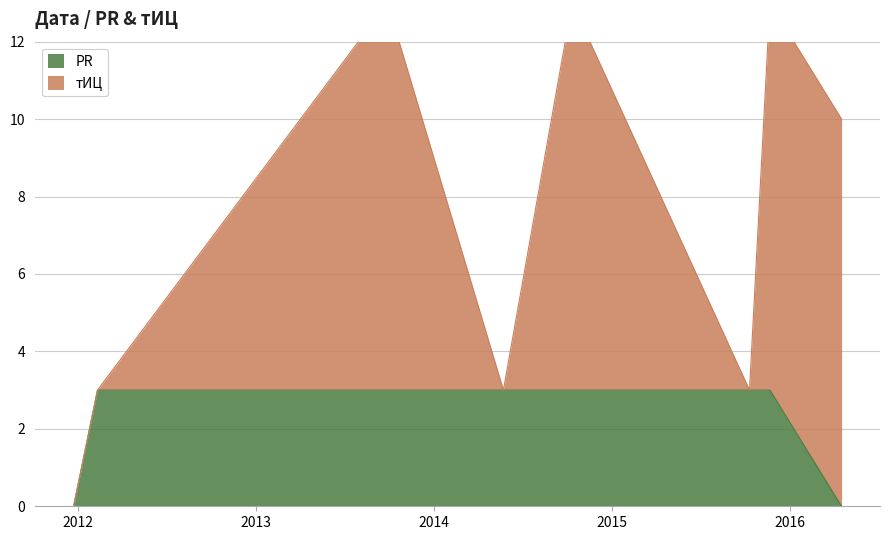

Which label corresponds to the smallest value in the chart?

2011-12-23